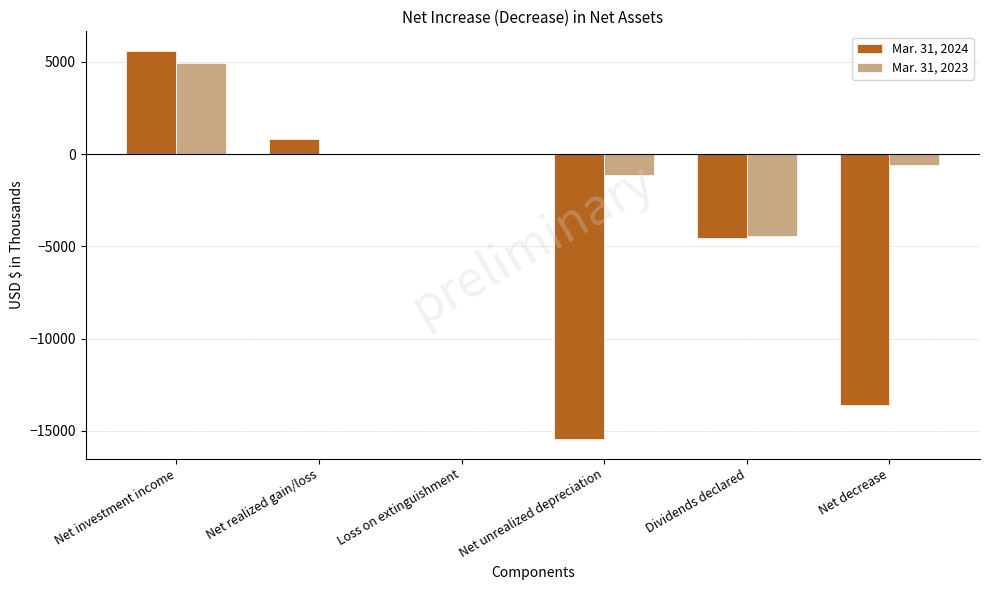

Between Net investment income and Dividends declared, which series saw the biggest shift?

Mar. 31, 2024